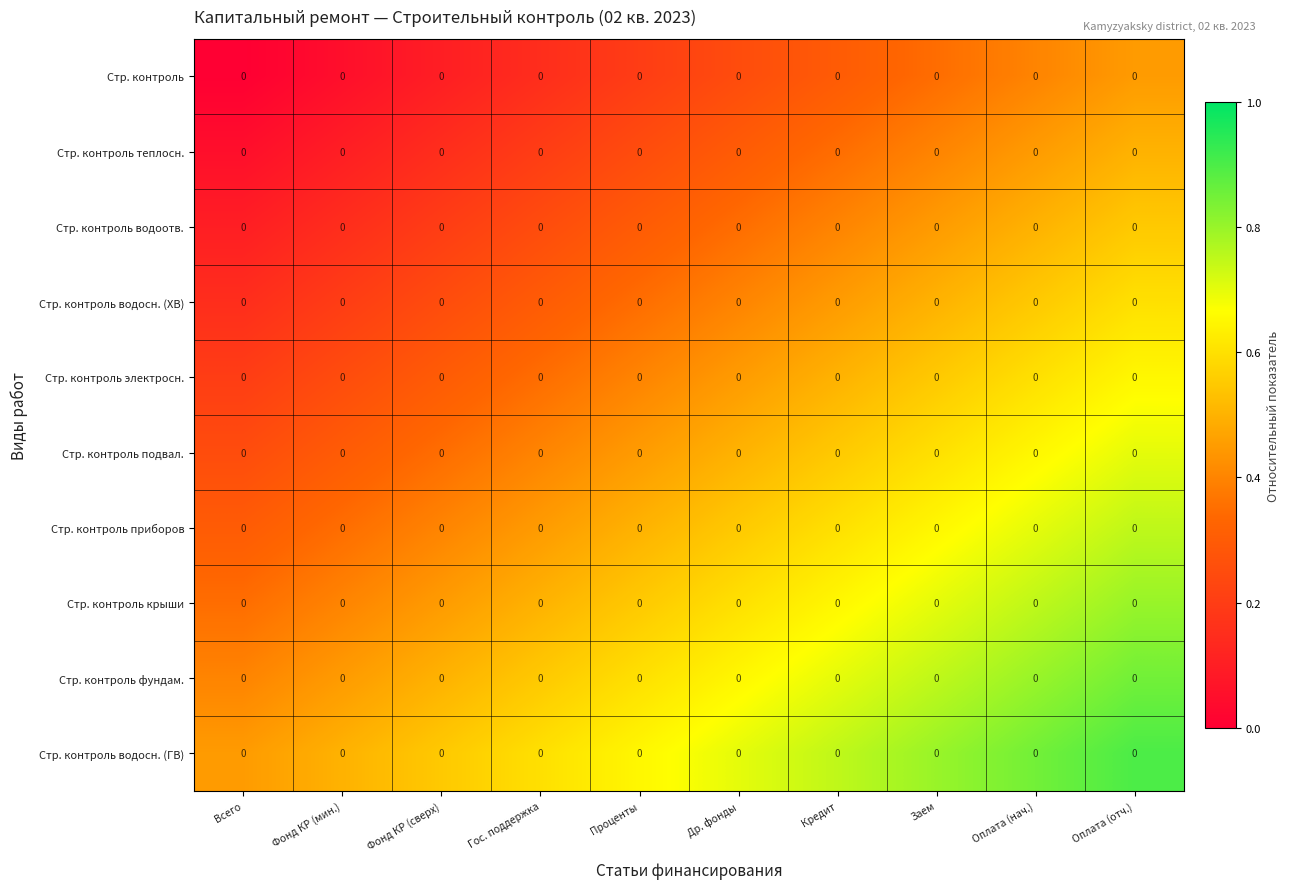

Reading left to right, transcribe all the data shown in this chart.

Стр. контроль: Всего=0.0	Фонд КР (мин.)=0.0	Фонд КР (сверх)=0.0	Гос. поддержка=0.0	Проценты=0.0	Др. фонды=0.0	Кредит=0.0	Заем=0.0	Оплата (нач.)=0.0	Оплата (отч.)=0.0
Стр. контроль теплосн.: Всего=0.0	Фонд КР (мин.)=0.0	Фонд КР (сверх)=0.0	Гос. поддержка=0.0	Проценты=0.0	Др. фонды=0.0	Кредит=0.0	Заем=0.0	Оплата (нач.)=0.0	Оплата (отч.)=0.0
Стр. контроль водоотв.: Всего=0.0	Фонд КР (мин.)=0.0	Фонд КР (сверх)=0.0	Гос. поддержка=0.0	Проценты=0.0	Др. фонды=0.0	Кредит=0.0	Заем=0.0	Оплата (нач.)=0.0	Оплата (отч.)=0.0
Стр. контроль водосн. (ХВ): Всего=0.0	Фонд КР (мин.)=0.0	Фонд КР (сверх)=0.0	Гос. поддержка=0.0	Проценты=0.0	Др. фонды=0.0	Кредит=0.0	Заем=0.0	Оплата (нач.)=0.0	Оплата (отч.)=0.0
Стр. контроль электросн.: Всего=0.0	Фонд КР (мин.)=0.0	Фонд КР (сверх)=0.0	Гос. поддержка=0.0	Проценты=0.0	Др. фонды=0.0	Кредит=0.0	Заем=0.0	Оплата (нач.)=0.0	Оплата (отч.)=0.0
Стр. контроль подвал.: Всего=0.0	Фонд КР (мин.)=0.0	Фонд КР (сверх)=0.0	Гос. поддержка=0.0	Проценты=0.0	Др. фонды=0.0	Кредит=0.0	Заем=0.0	Оплата (нач.)=0.0	Оплата (отч.)=0.0
Стр. контроль приборов: Всего=0.0	Фонд КР (мин.)=0.0	Фонд КР (сверх)=0.0	Гос. поддержка=0.0	Проценты=0.0	Др. фонды=0.0	Кредит=0.0	Заем=0.0	Оплата (нач.)=0.0	Оплата (отч.)=0.0
Стр. контроль крыши: Всего=0.0	Фонд КР (мин.)=0.0	Фонд КР (сверх)=0.0	Гос. поддержка=0.0	Проценты=0.0	Др. фонды=0.0	Кредит=0.0	Заем=0.0	Оплата (нач.)=0.0	Оплата (отч.)=0.0
Стр. контроль фундам.: Всего=0.0	Фонд КР (мин.)=0.0	Фонд КР (сверх)=0.0	Гос. поддержка=0.0	Проценты=0.0	Др. фонды=0.0	Кредит=0.0	Заем=0.0	Оплата (нач.)=0.0	Оплата (отч.)=0.0
Стр. контроль водосн. (ГВ): Всего=0.0	Фонд КР (мин.)=0.0	Фонд КР (сверх)=0.0	Гос. поддержка=0.0	Проценты=0.0	Др. фонды=0.0	Кредит=0.0	Заем=0.0	Оплата (нач.)=0.0	Оплата (отч.)=0.0